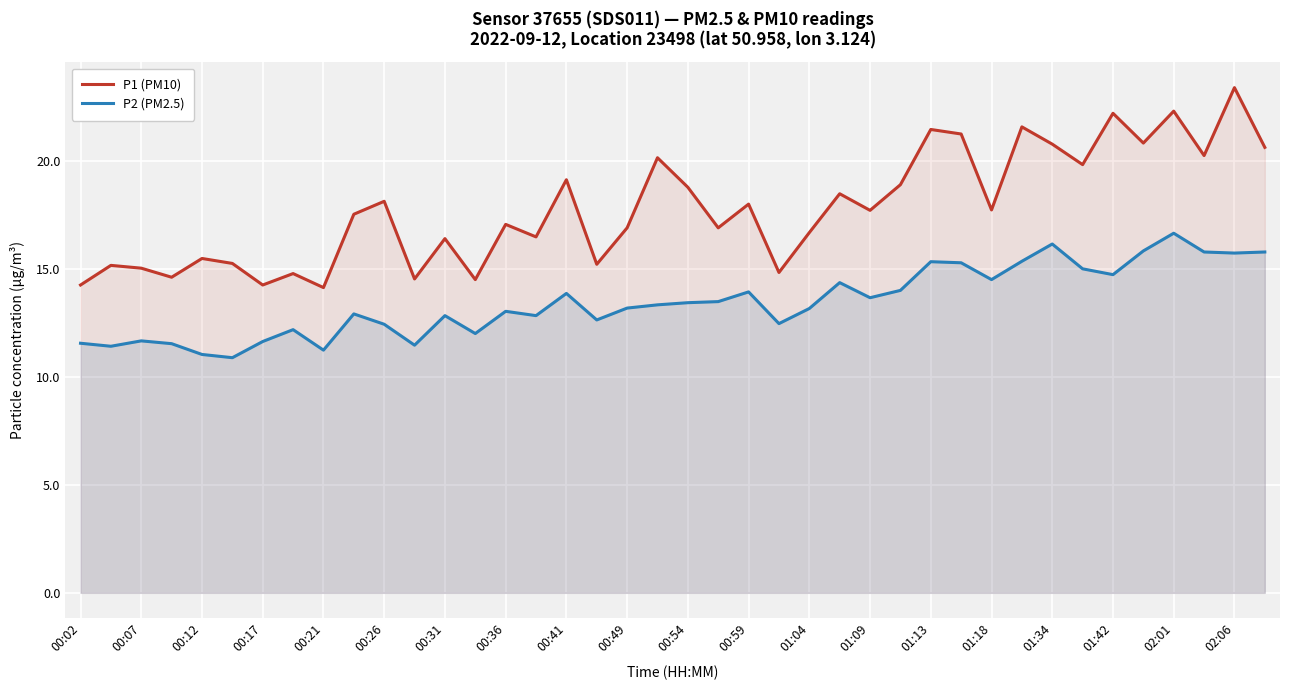

Reading left to right, extract all data points from this chart.

P1 (PM10): 14.3	15.2	15.1	14.6	15.5	15.3	14.3	14.8	14.2	17.6	18.1	14.6	16.4	14.5	17.1	16.5	19.1	15.2	16.9	20.2	18.8	16.9	18.0	14.8	16.7	18.5	17.7	18.9	21.5	21.3	17.8	21.6	20.8	19.9	22.2	20.9	22.3	20.3	23.4	20.6
P2 (PM2.5): 11.6	11.4	11.7	11.6	11.1	10.9	11.7	12.2	11.2	12.9	12.4	11.5	12.8	12.0	13.1	12.8	13.9	12.7	13.2	13.3	13.4	13.5	13.9	12.5	13.2	14.4	13.7	14.0	15.3	15.3	14.5	15.4	16.2	15.0	14.8	15.8	16.7	15.8	15.8	15.8